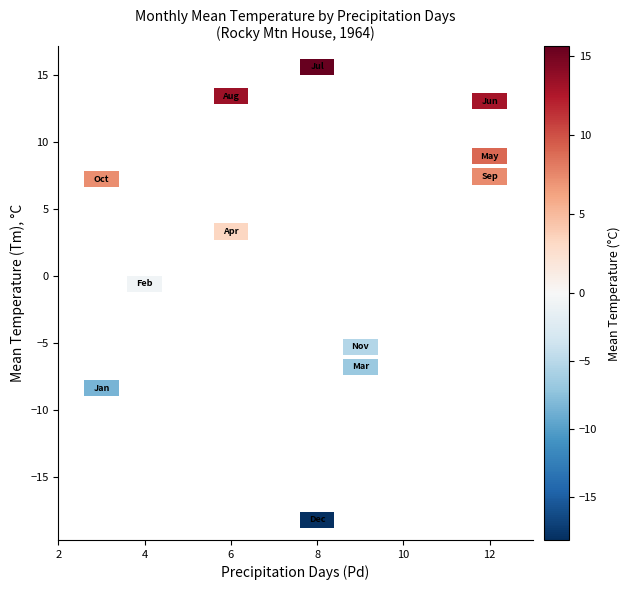

True or false: 2 has a value of 7.2 at Pd.

False